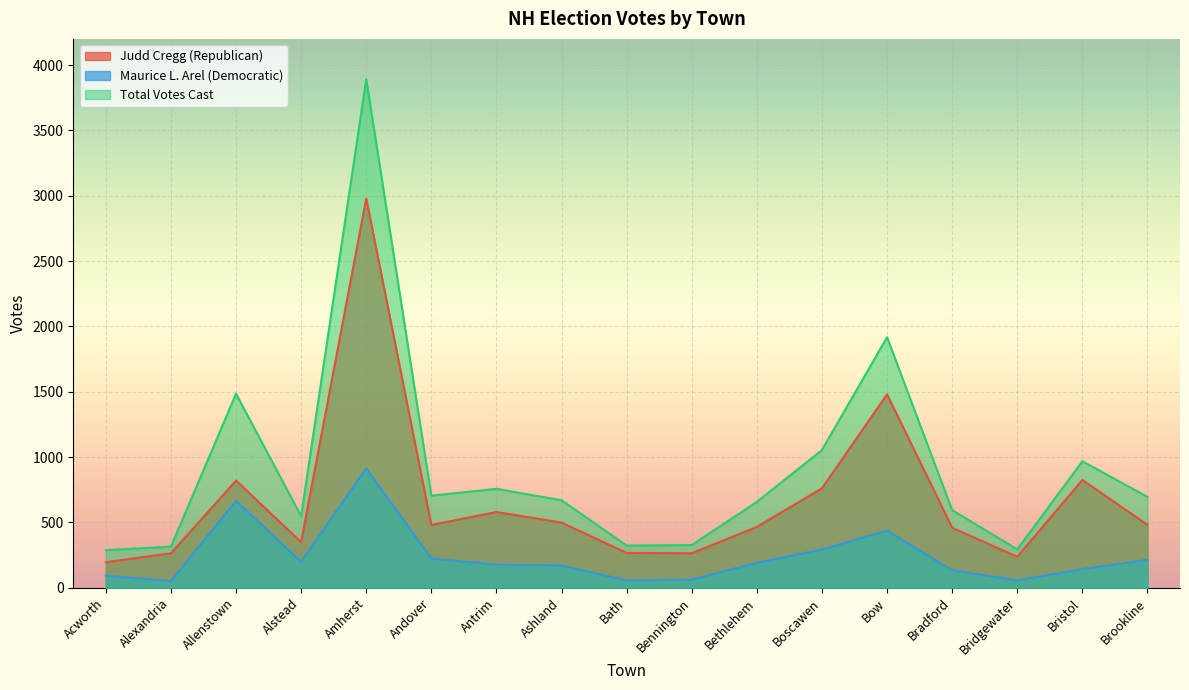

What is the sum of the Maurice L. Arel (Democratic) values at Bristol and Amherst?

1056